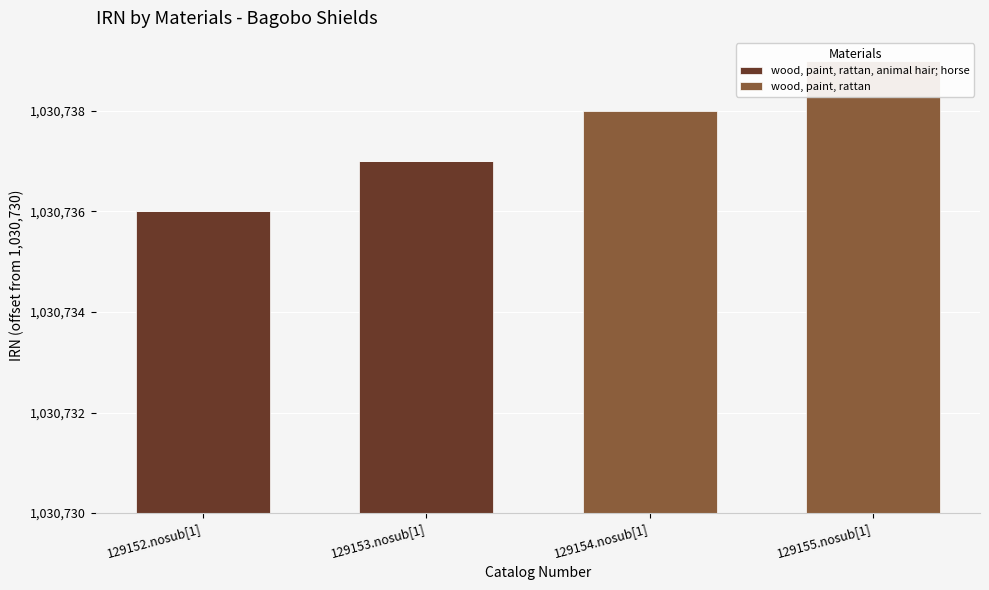

Is it true that wood, paint, rattan equals 9 at 129155.nosub[1]?

True